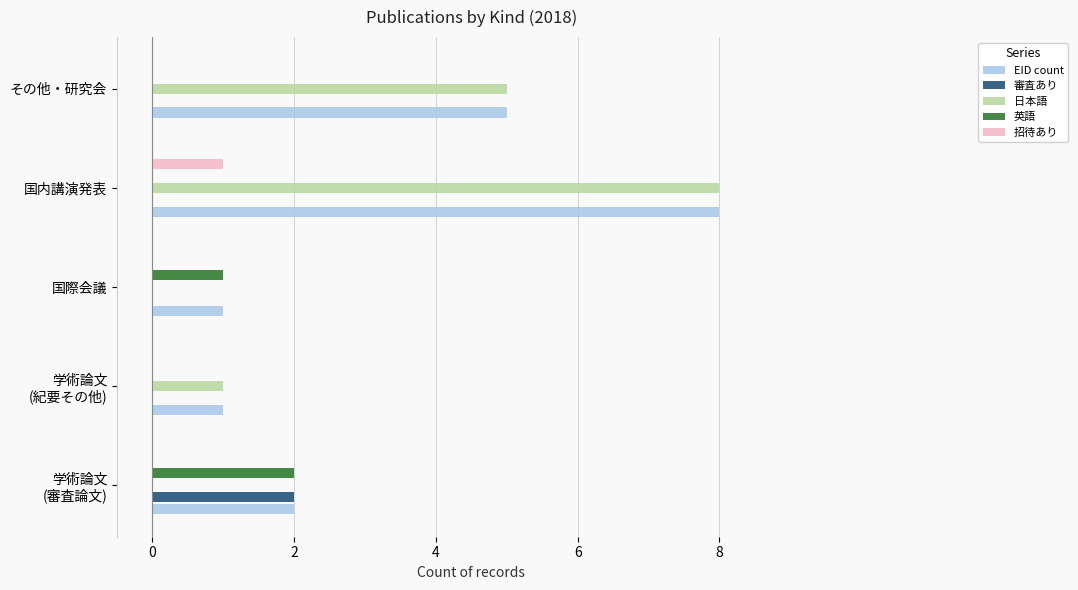

Which series has the largest total across all categories?

EID count